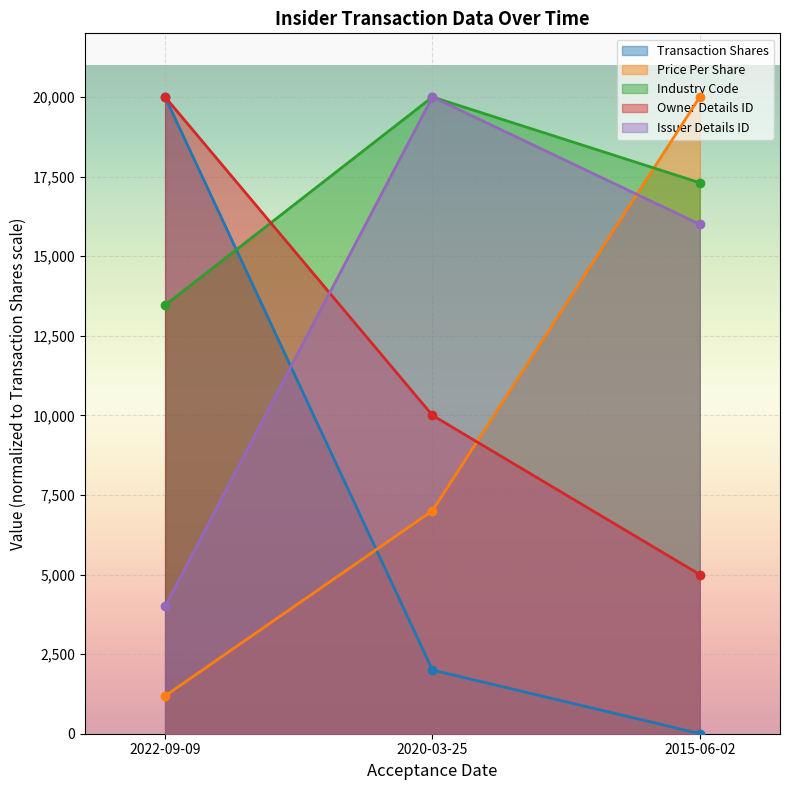

What is the difference between the issuerDetailsId values at 2020-03-25 and 2022-09-09?

16000.0